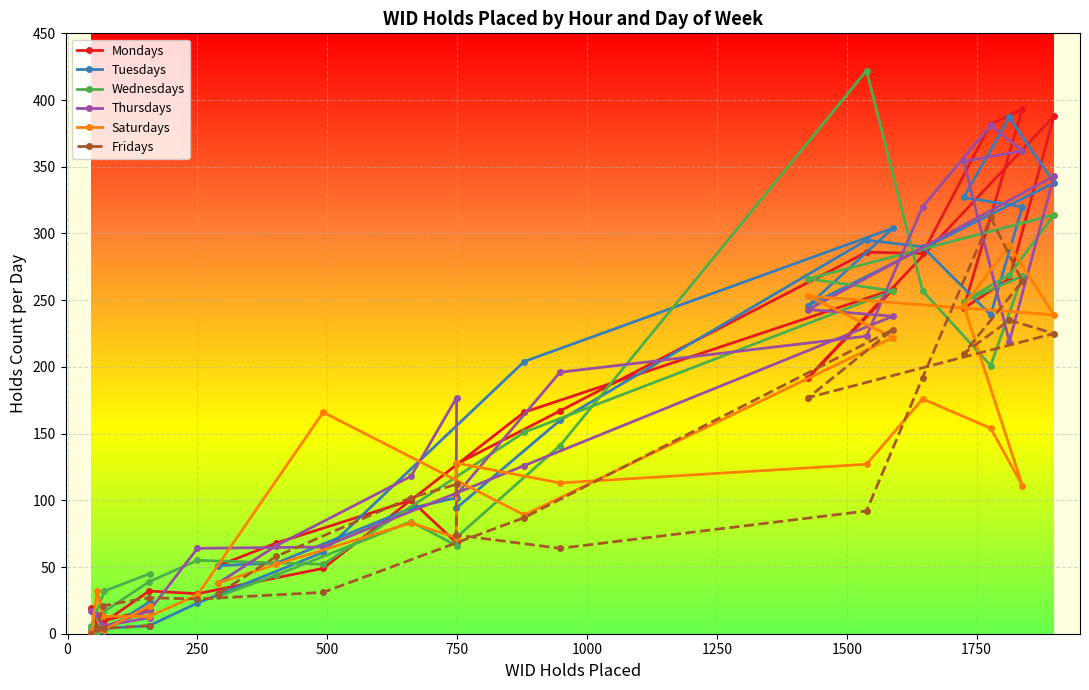

In Mondays, how many points are lower than both neighbors (excluding endpoints)?

7